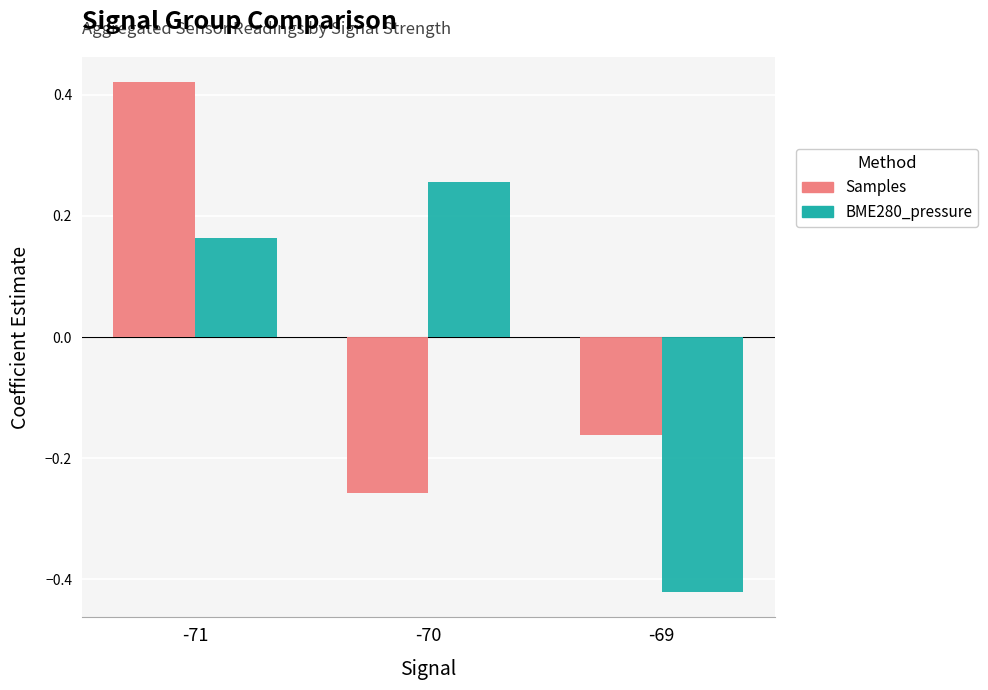

What is the difference between the maximum and minimum values in the Samples series?

0.7